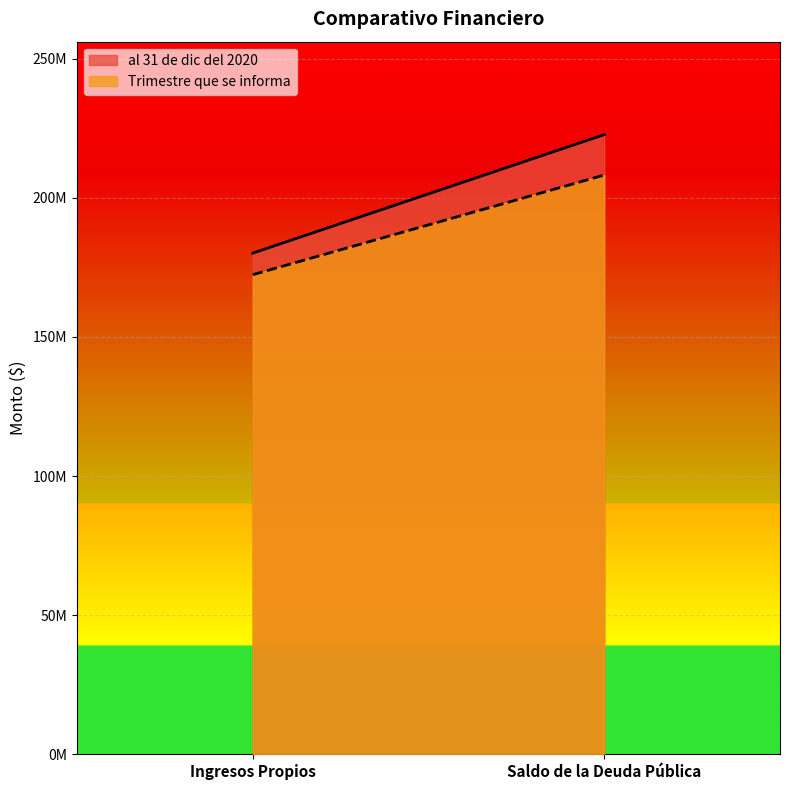

Reading left to right, transcribe all the data shown in this chart.

al 31 de dic del 2020: Ingresos Propios=180113450.5	Saldo de la Deuda Pública=222706390.7
Trimestre que se informa: Ingresos Propios=172360427.1	Saldo de la Deuda Pública=208180419.7